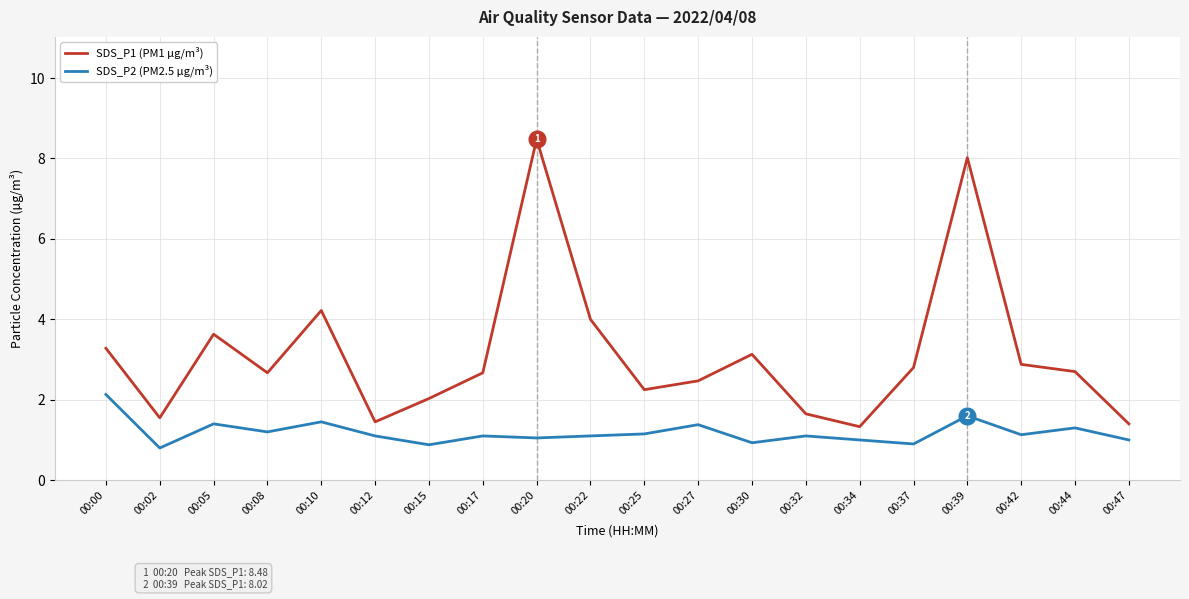

Rank the series by their maximum value, from lowest to highest.

SDS_P2 (PM2.5 µg/m³), SDS_P1 (PM1 µg/m³)